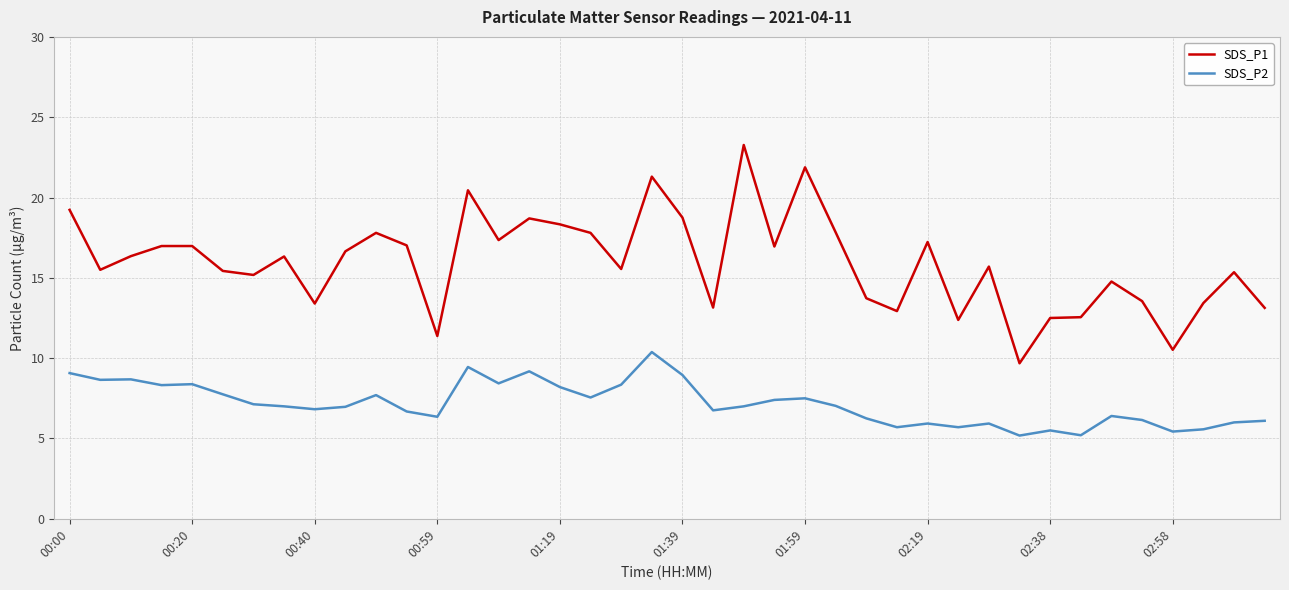

List the series in order of their peak value, lowest first.

SDS_P2, SDS_P1